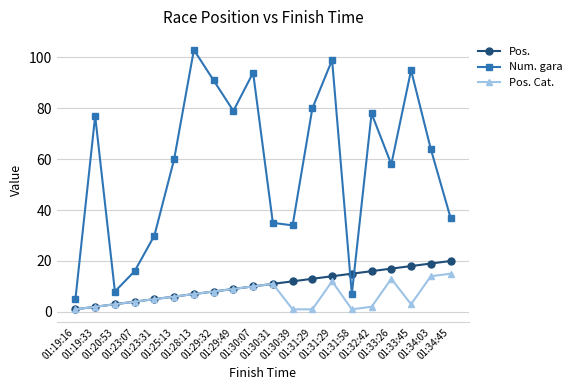

True or false: Pos. Cat. has a value of 3 at 01:33:45.

True